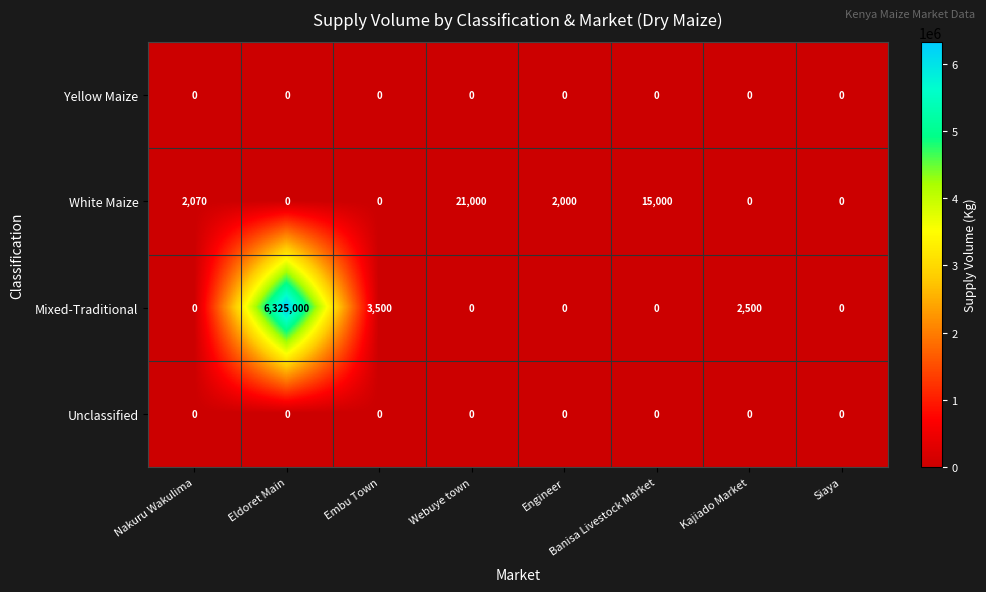

Which label corresponds to the largest value in the chart?

Eldoret Main